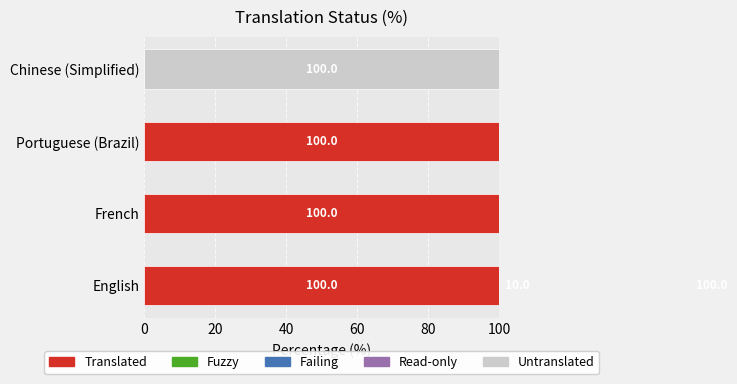

What is the sum of all Translated values?

300.0